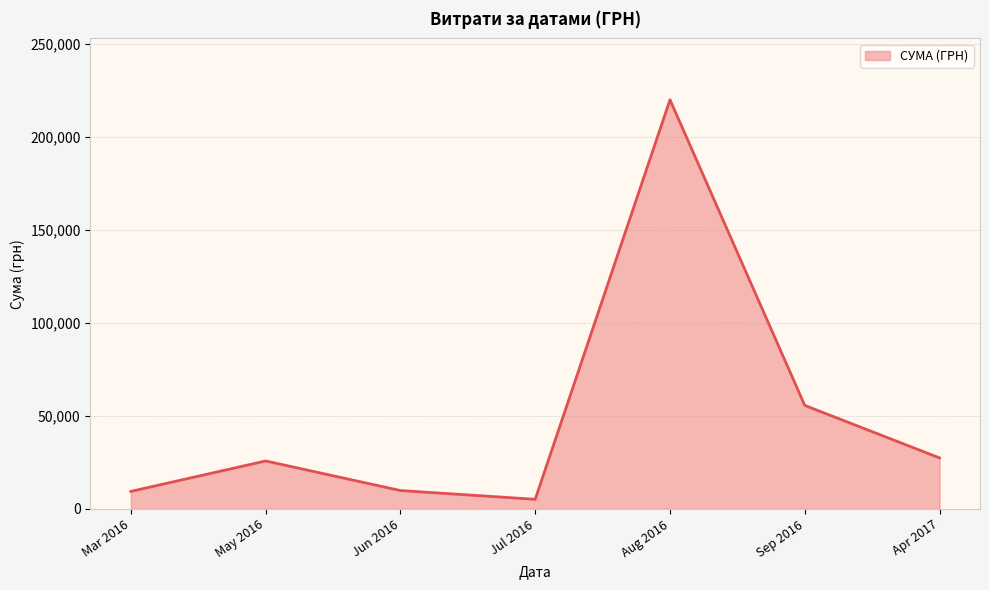

Which category has the highest value across all series?

Aug 2016